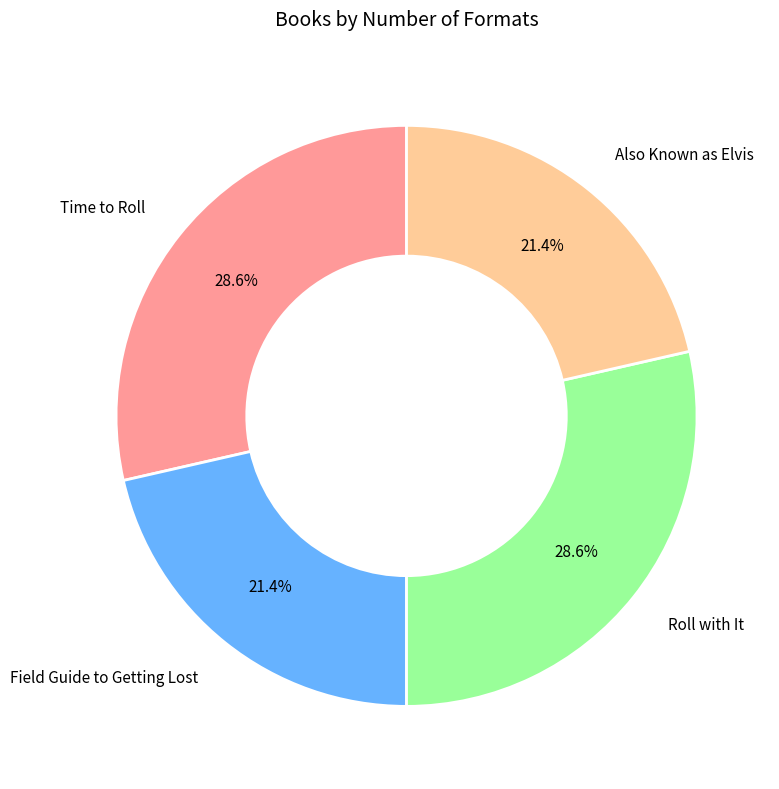

Is there any slice that represents more than half of the pie?

No